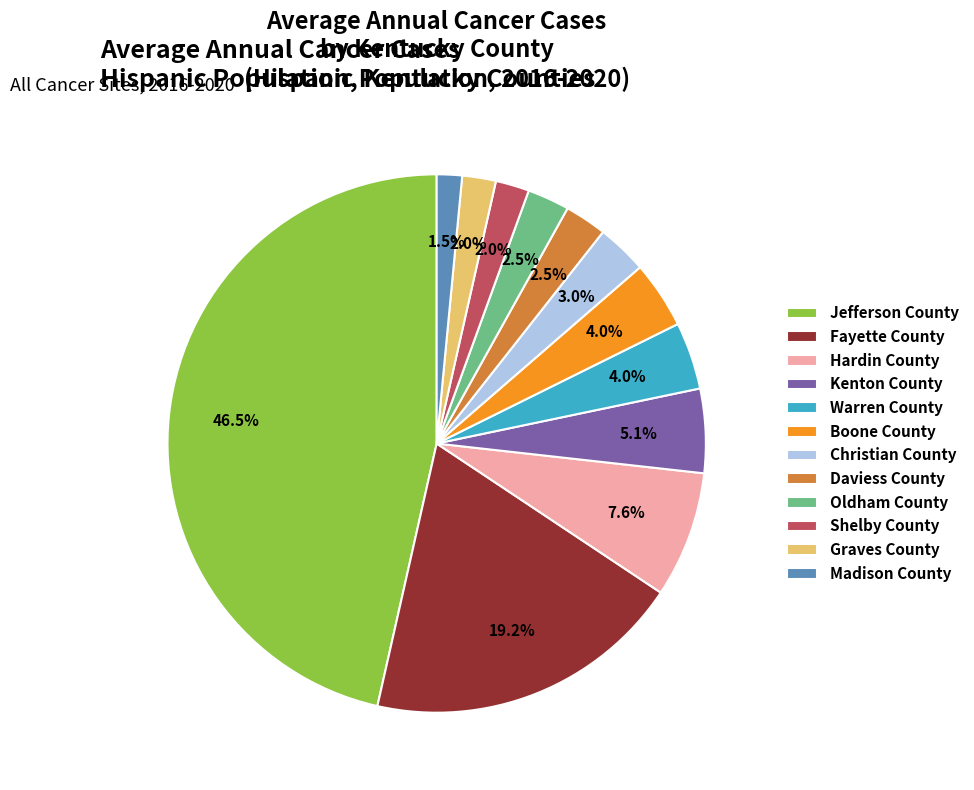

Does any single category account for the majority?

No